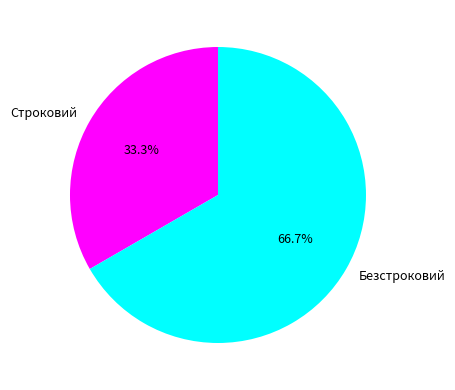

To the nearest percent, what is the combined percentage of Безстроковий and Строковий?

100%